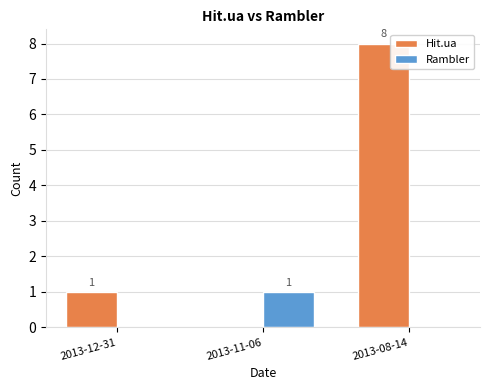

The Hit.ua series shows -6 at 2013-11-06. True or false?

False